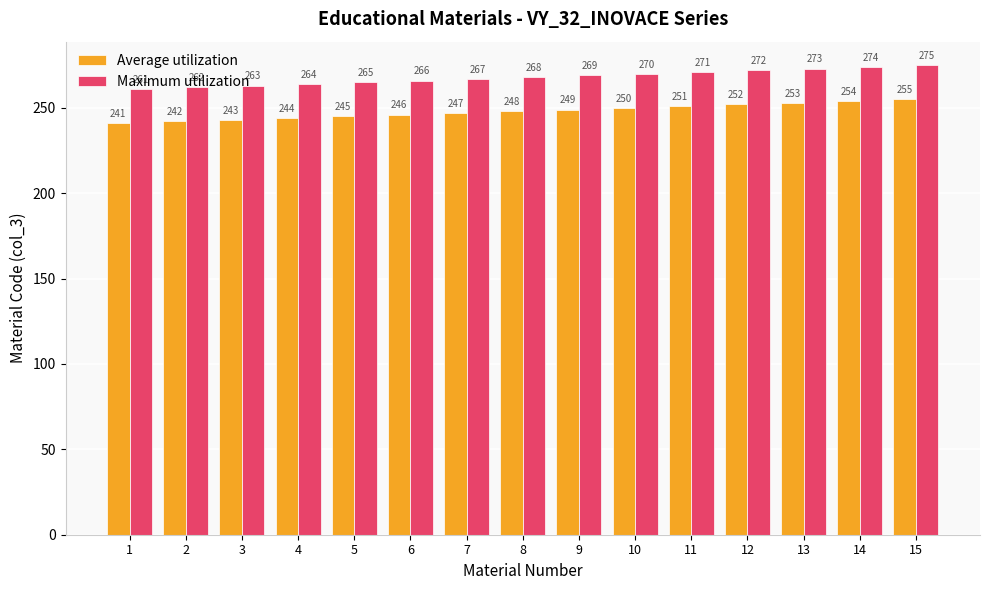

At which category does the chart reach its peak across all series?

15